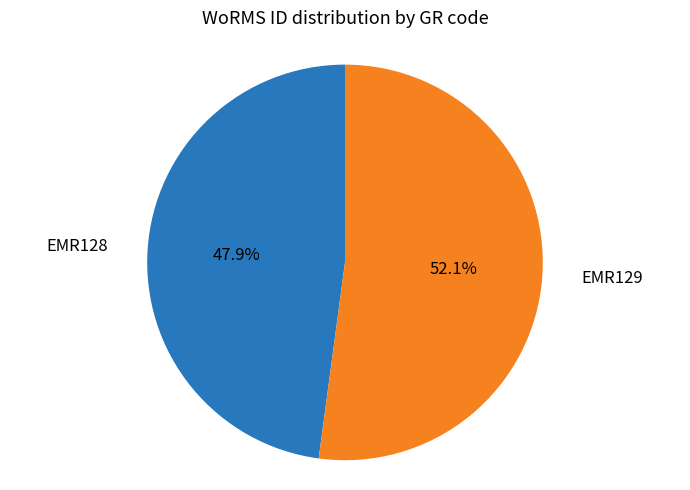

Between EMR128 and EMR129, which is larger?

EMR129